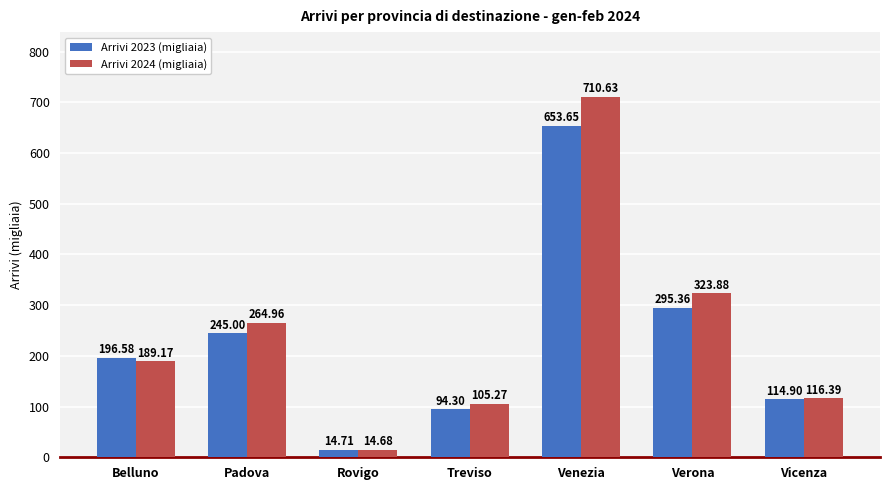

What are all the series names shown in the legend?

Arrivi 2023 (migliaia), Arrivi 2024 (migliaia)